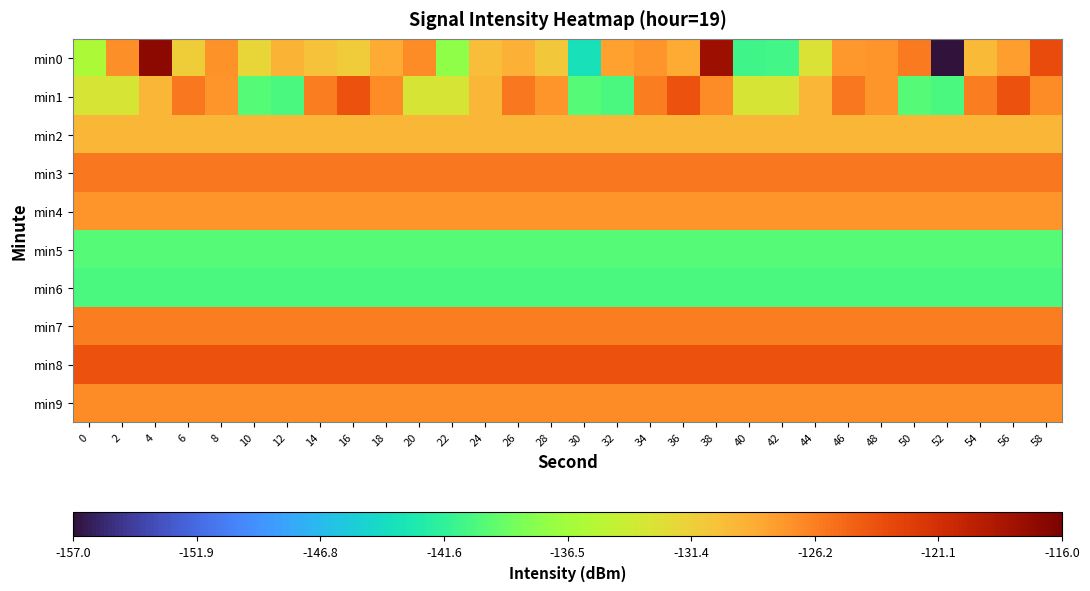

Reading left to right, list all the values displayed in this chart.

min0: 0=-136.0	2=-127.1	4=-116.8	6=-131.2	8=-127.3	10=-131.8	12=-129.3	14=-130.3	16=-131.0	18=-128.8	20=-126.9	22=-137.6	24=-130.0	26=-129.0	28=-130.8	30=-143.6	32=-128.1	34=-127.5	36=-128.8	38=-117.8	40=-140.8	42=-140.8	44=-133.0	46=-127.6	48=-127.5	50=-126.0	52=-157.1	54=-129.6	56=-128.0	58=-123.2
min1: 0=-133.3	2=-133.2	4=-129.5	6=-125.8	8=-127.4	10=-139.9	12=-140.4	14=-126.2	16=-123.8	18=-126.9	20=-133.3	22=-133.2	24=-129.5	26=-125.8	28=-127.4	30=-139.9	32=-140.4	34=-126.2	36=-123.8	38=-126.9	40=-133.3	42=-133.2	44=-129.5	46=-125.8	48=-127.4	50=-139.9	52=-140.4	54=-126.2	56=-123.8	58=-126.9
min2: 0=-129.5	2=-129.5	4=-129.5	6=-129.5	8=-129.5	10=-129.5	12=-129.5	14=-129.5	16=-129.5	18=-129.5	20=-129.5	22=-129.5	24=-129.5	26=-129.5	28=-129.5	30=-129.5	32=-129.5	34=-129.5	36=-129.5	38=-129.5	40=-129.5	42=-129.5	44=-129.5	46=-129.5	48=-129.5	50=-129.5	52=-129.5	54=-129.5	56=-129.5	58=-129.5
min3: 0=-125.8	2=-125.8	4=-125.8	6=-125.8	8=-125.8	10=-125.8	12=-125.8	14=-125.8	16=-125.8	18=-125.8	20=-125.8	22=-125.8	24=-125.8	26=-125.8	28=-125.8	30=-125.8	32=-125.8	34=-125.8	36=-125.8	38=-125.8	40=-125.8	42=-125.8	44=-125.8	46=-125.8	48=-125.8	50=-125.8	52=-125.8	54=-125.8	56=-125.8	58=-125.8
min4: 0=-127.4	2=-127.4	4=-127.4	6=-127.4	8=-127.4	10=-127.4	12=-127.4	14=-127.4	16=-127.4	18=-127.4	20=-127.4	22=-127.4	24=-127.4	26=-127.4	28=-127.4	30=-127.4	32=-127.4	34=-127.4	36=-127.4	38=-127.4	40=-127.4	42=-127.4	44=-127.4	46=-127.4	48=-127.4	50=-127.4	52=-127.4	54=-127.4	56=-127.4	58=-127.4
min5: 0=-139.9	2=-139.9	4=-139.9	6=-139.9	8=-139.9	10=-139.9	12=-139.9	14=-139.9	16=-139.9	18=-139.9	20=-139.9	22=-139.9	24=-139.9	26=-139.9	28=-139.9	30=-139.9	32=-139.9	34=-139.9	36=-139.9	38=-139.9	40=-139.9	42=-139.9	44=-139.9	46=-139.9	48=-139.9	50=-139.9	52=-139.9	54=-139.9	56=-139.9	58=-139.9
min6: 0=-140.4	2=-140.4	4=-140.4	6=-140.4	8=-140.4	10=-140.4	12=-140.4	14=-140.4	16=-140.4	18=-140.4	20=-140.4	22=-140.4	24=-140.4	26=-140.4	28=-140.4	30=-140.4	32=-140.4	34=-140.4	36=-140.4	38=-140.4	40=-140.4	42=-140.4	44=-140.4	46=-140.4	48=-140.4	50=-140.4	52=-140.4	54=-140.4	56=-140.4	58=-140.4
min7: 0=-126.2	2=-126.2	4=-126.2	6=-126.2	8=-126.2	10=-126.2	12=-126.2	14=-126.2	16=-126.2	18=-126.2	20=-126.2	22=-126.2	24=-126.2	26=-126.2	28=-126.2	30=-126.2	32=-126.2	34=-126.2	36=-126.2	38=-126.2	40=-126.2	42=-126.2	44=-126.2	46=-126.2	48=-126.2	50=-126.2	52=-126.2	54=-126.2	56=-126.2	58=-126.2
min8: 0=-123.8	2=-123.8	4=-123.8	6=-123.8	8=-123.8	10=-123.8	12=-123.8	14=-123.8	16=-123.8	18=-123.8	20=-123.8	22=-123.8	24=-123.8	26=-123.8	28=-123.8	30=-123.8	32=-123.8	34=-123.8	36=-123.8	38=-123.8	40=-123.8	42=-123.8	44=-123.8	46=-123.8	48=-123.8	50=-123.8	52=-123.8	54=-123.8	56=-123.8	58=-123.8
min9: 0=-126.9	2=-126.9	4=-126.9	6=-126.9	8=-126.9	10=-126.9	12=-126.9	14=-126.9	16=-126.9	18=-126.9	20=-126.9	22=-126.9	24=-126.9	26=-126.9	28=-126.9	30=-126.9	32=-126.9	34=-126.9	36=-126.9	38=-126.9	40=-126.9	42=-126.9	44=-126.9	46=-126.9	48=-126.9	50=-126.9	52=-126.9	54=-126.9	56=-126.9	58=-126.9